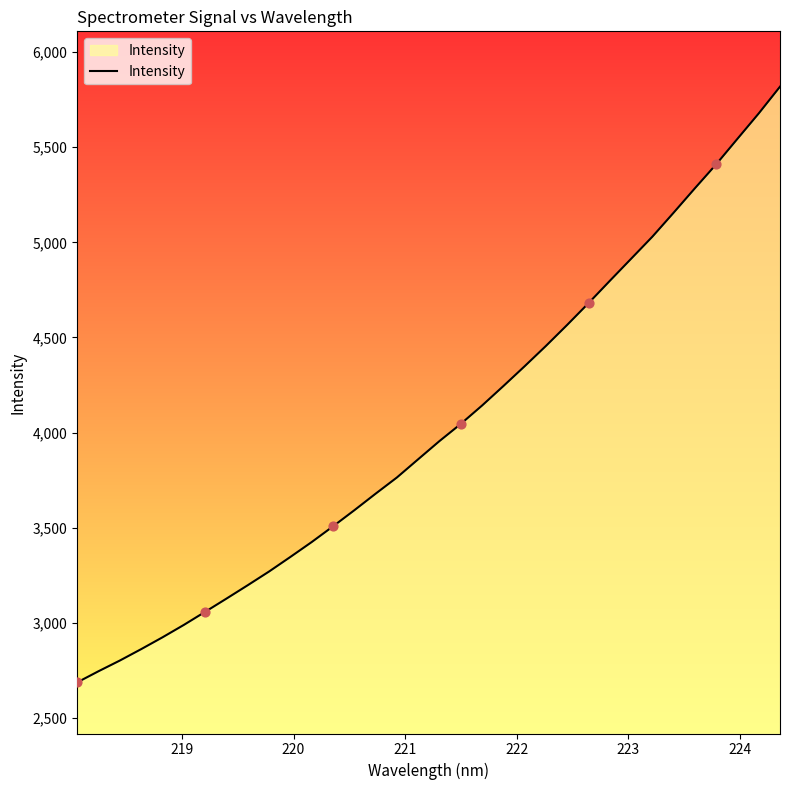

What is the difference between the maximum and minimum values?

3132.0